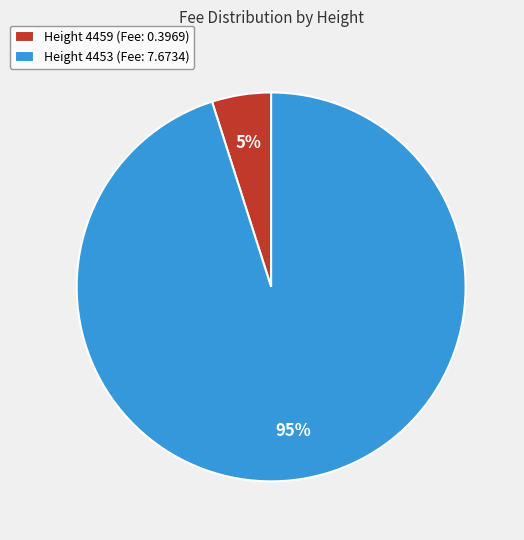

Which category has the biggest portion of the pie?

Height 4453 (Fee: 7.6734)